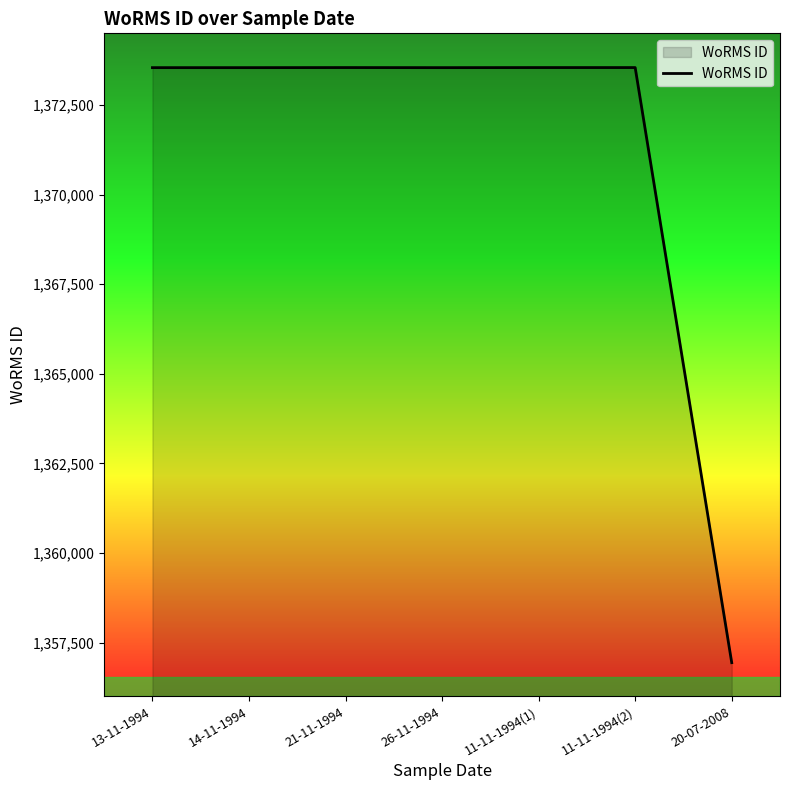

What is the greatest value displayed?

1373545